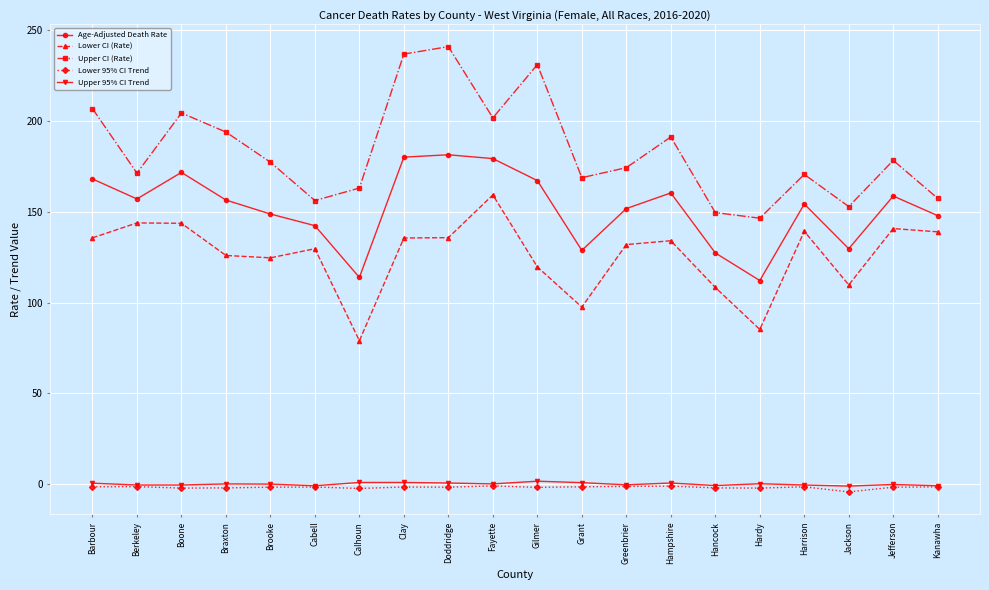

What position from the right is Greenbrier?

8